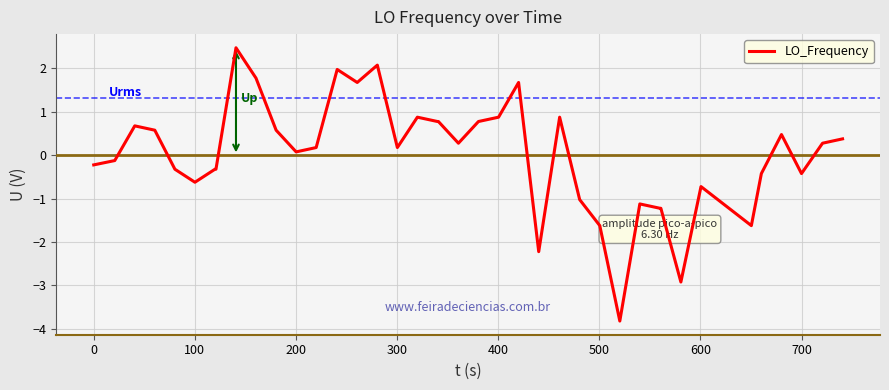

What is the maximum value shown in the chart?

2.5